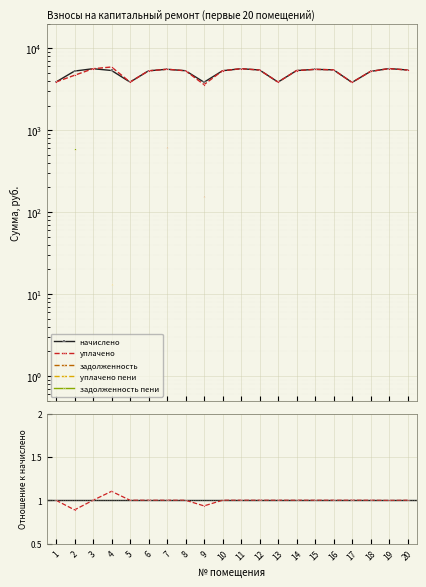

How many categories are shown in the chart?

20